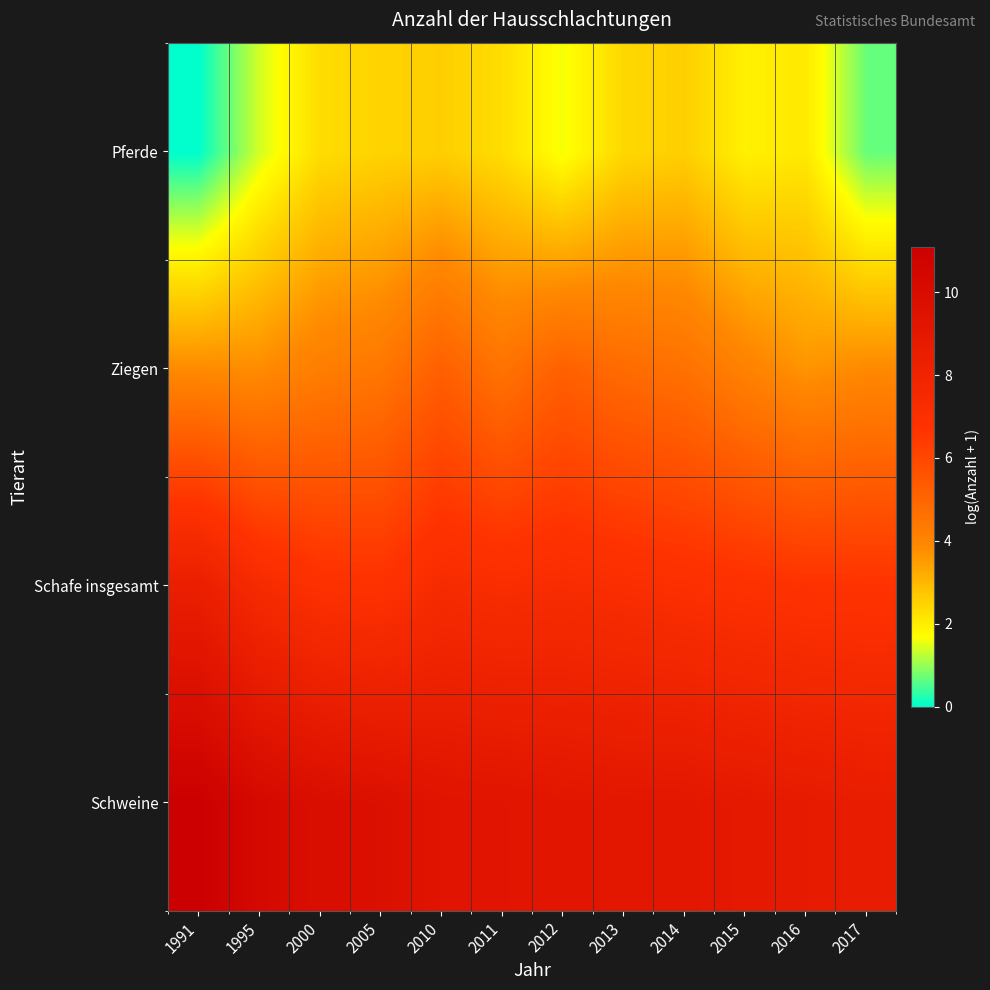

Which has a higher value, 1991 or 2016?

1991